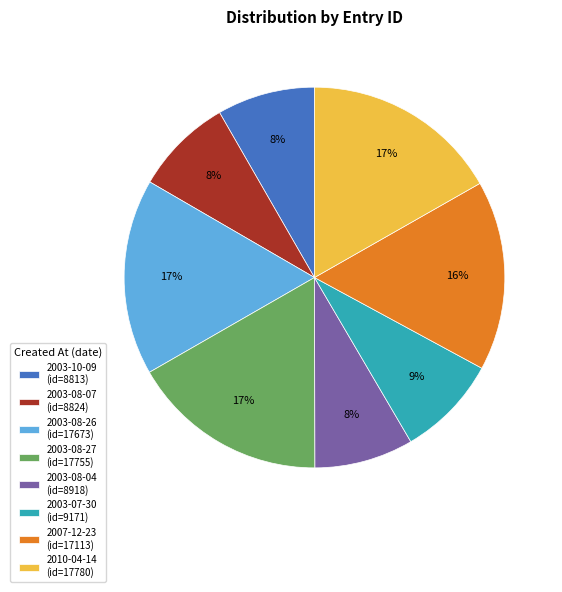

Is it true that 2003-10-09 (id=8813) is 8% of the pie?

True